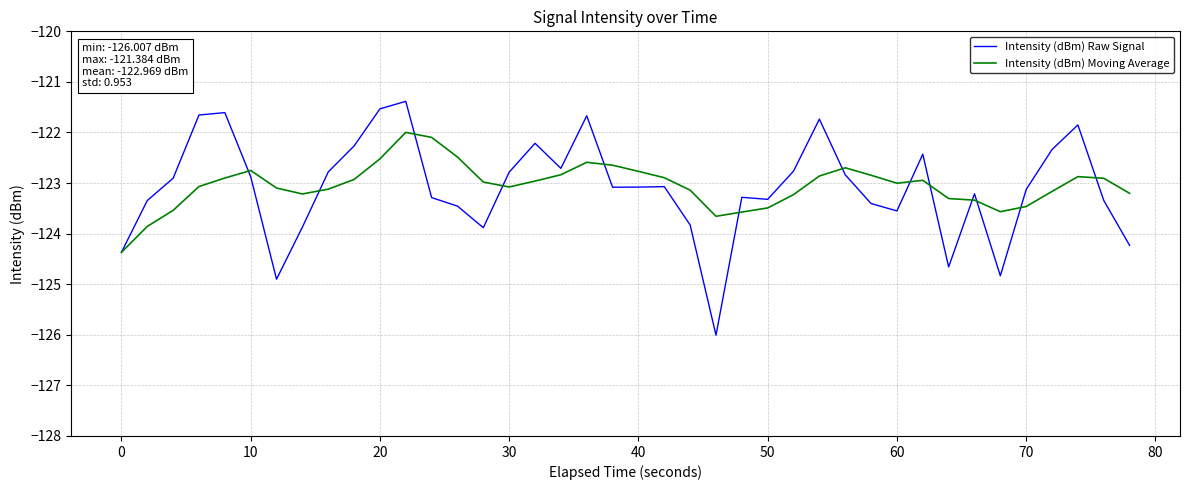

Which series has the largest range (max minus min)?

Intensity (dBm) Raw Signal